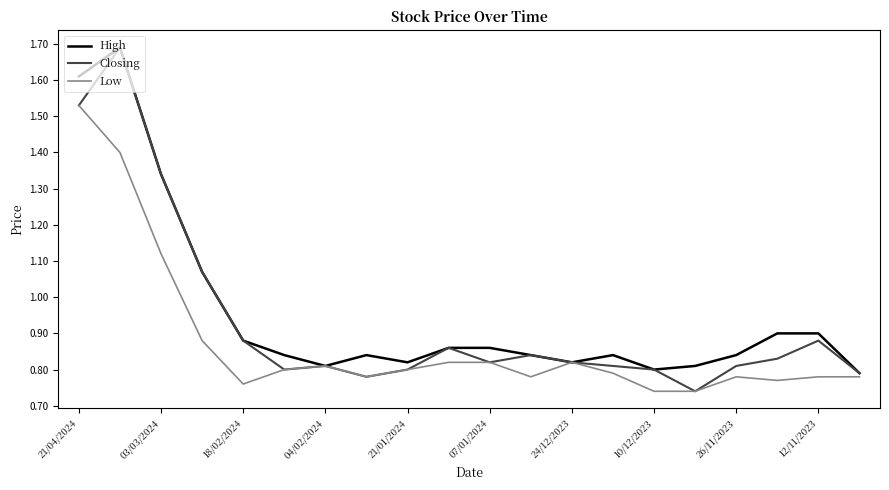

What is the highest value of the High series?

1.7